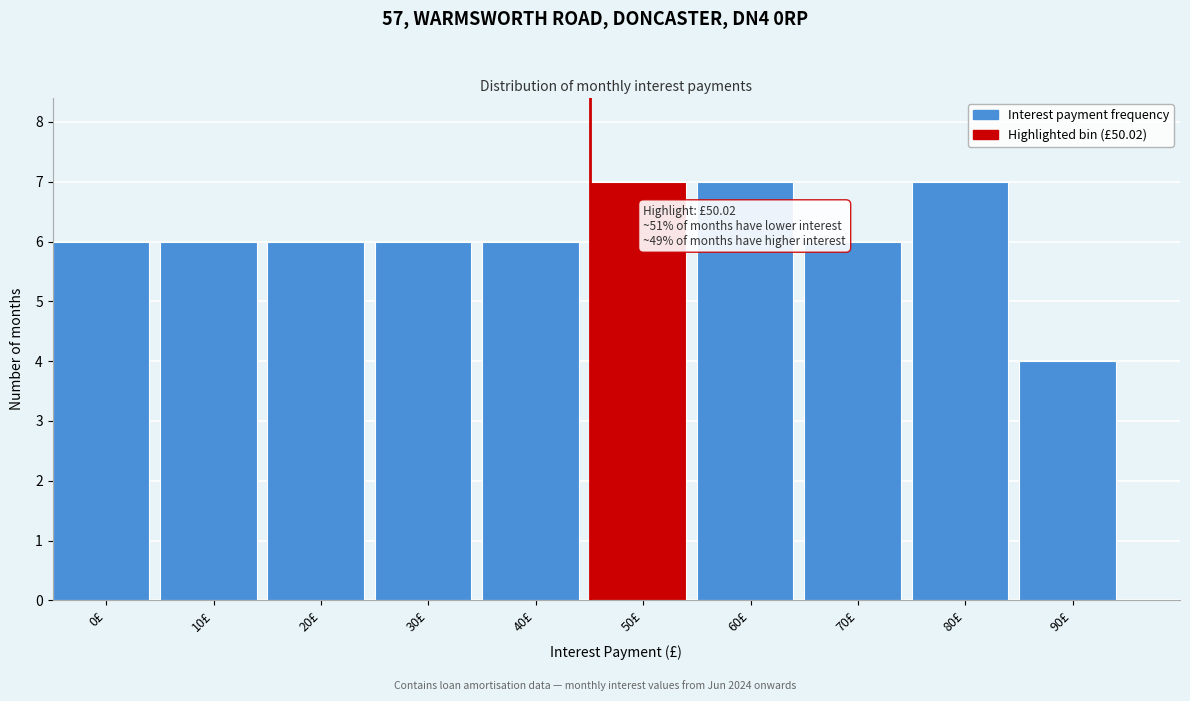

Reading left to right, extract all data points from this chart.

6	6	6	6	6	7	7	6	7	4